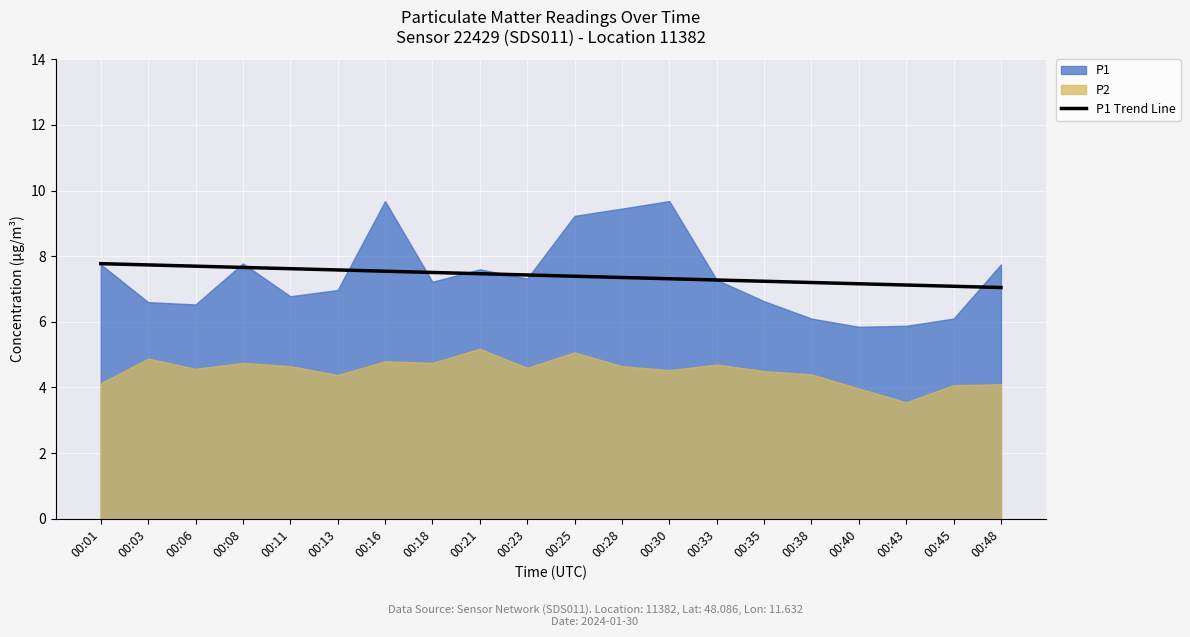

True or false: P1 Trend Line has a value of 7.6 at 00:13.

True